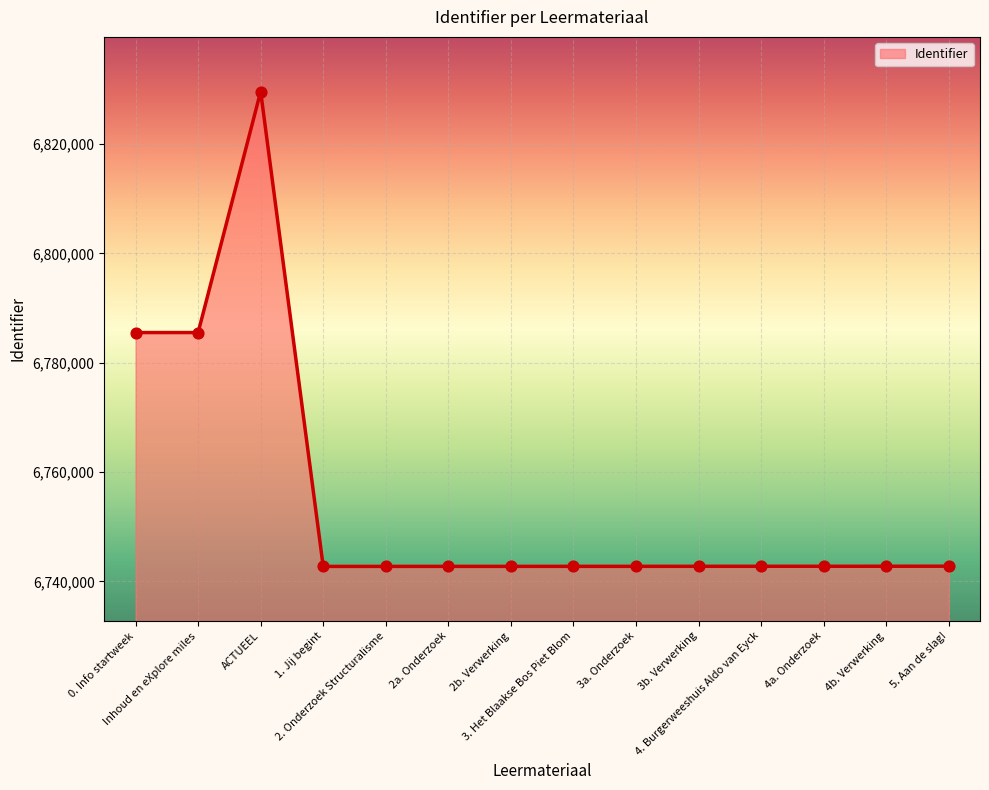

What is the change in value from 0. Info startweek to 5. Aan de slag!?

-42761